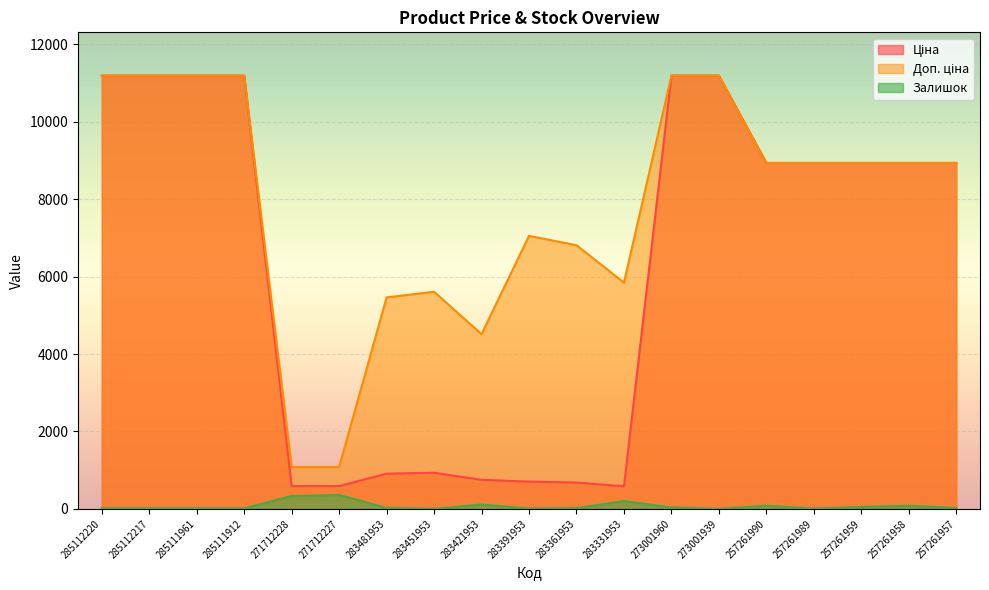

Between 283421953 and 285112220, which is larger?

285112220